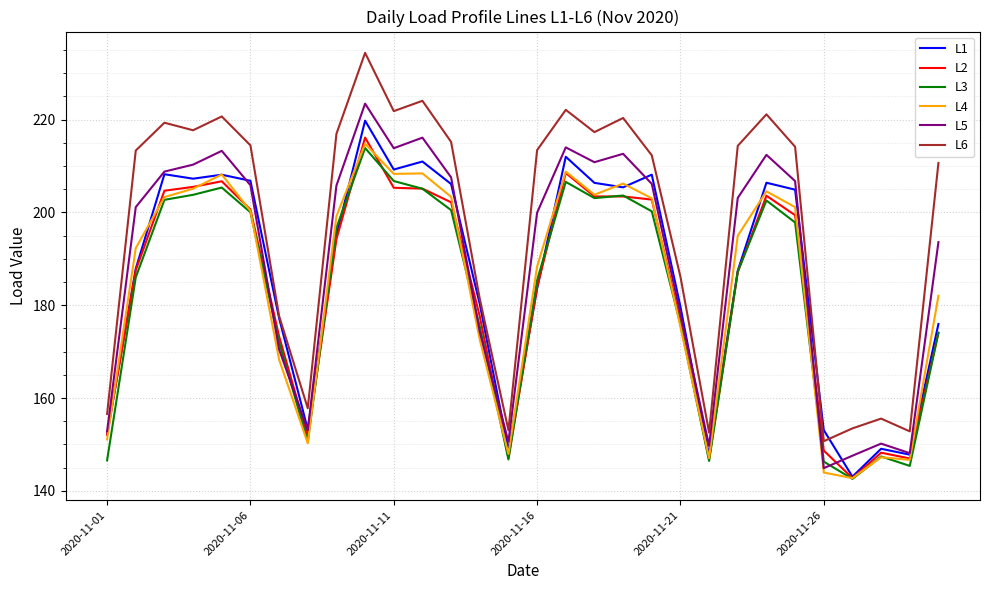

Which series has the largest total across all categories?

L6